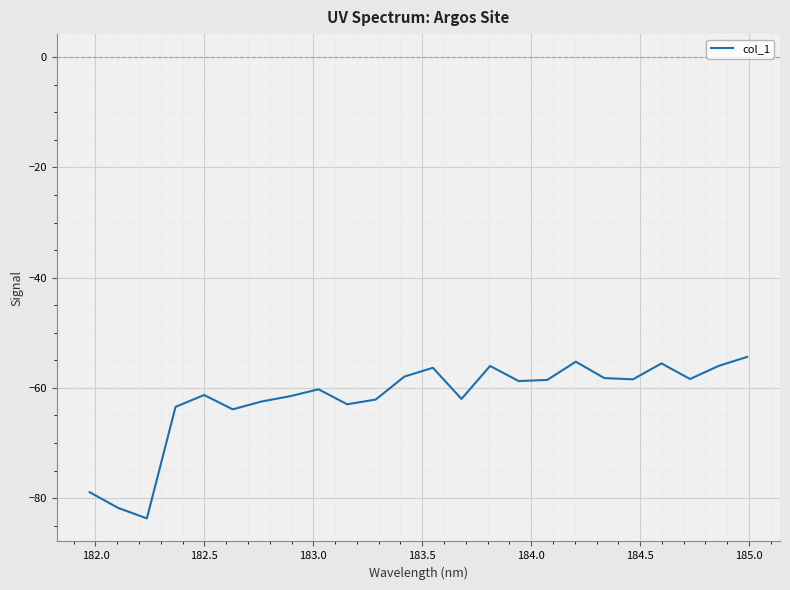

What is the minimum value shown in the chart?

-83.7